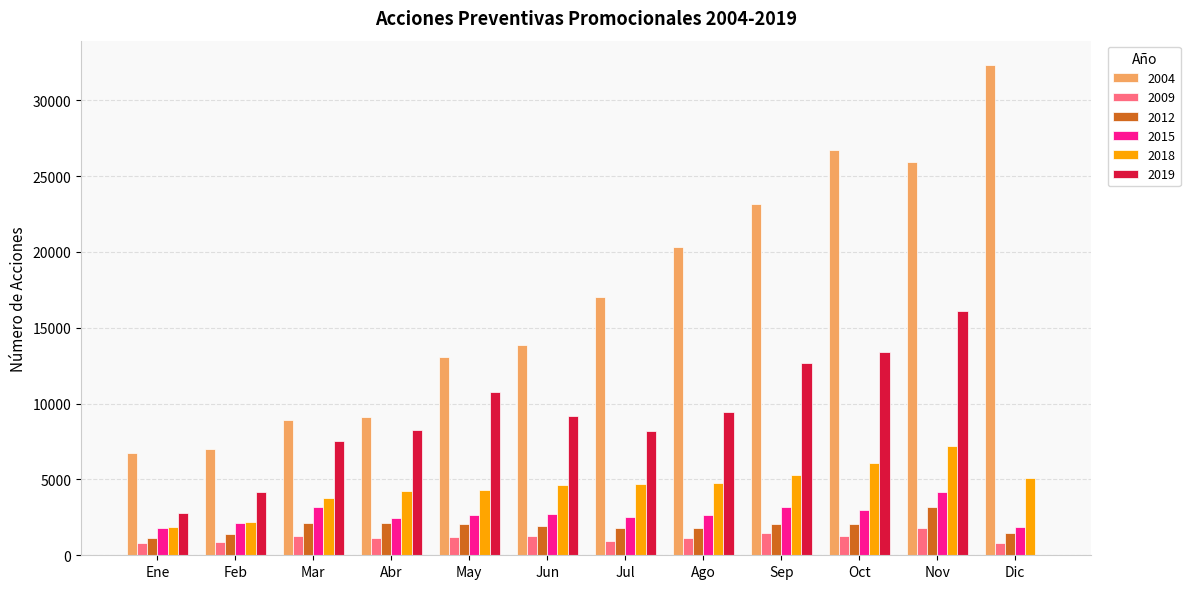

Are the bars grouped side by side (vs. stacked)?

Yes